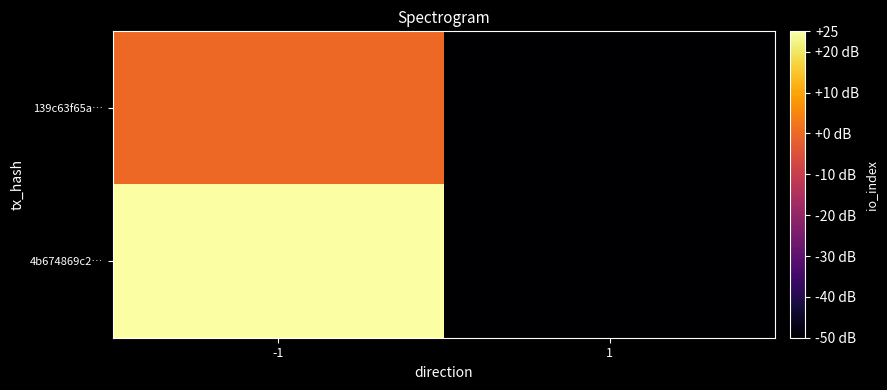

Reading left to right, transcribe all the data shown in this chart.

139c63f65a…: -1=0	1=-50
4b674869c2…: -1=25	1=-50